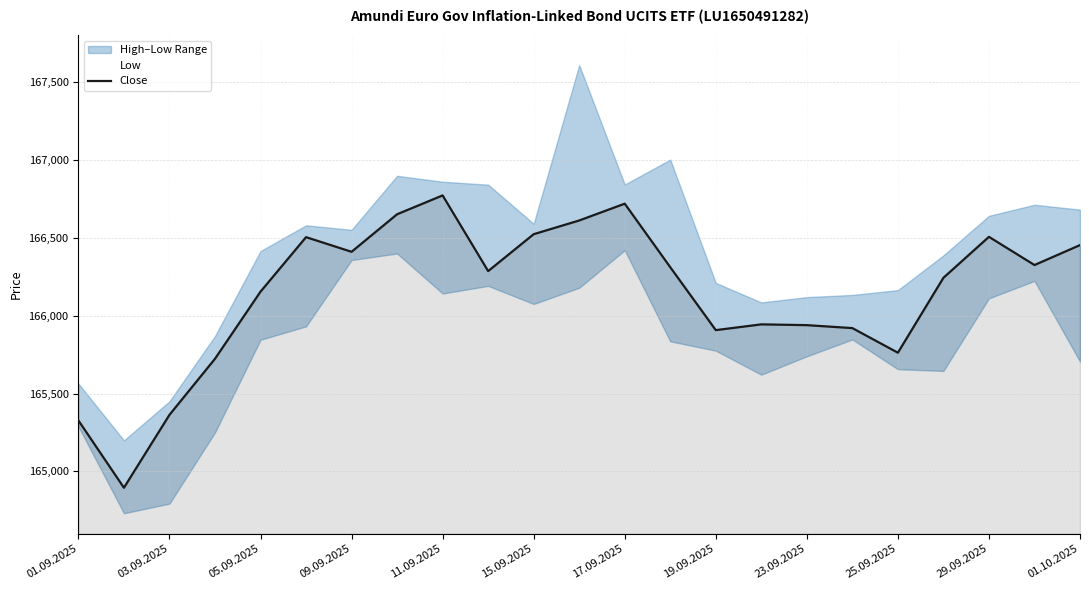

The value of Close at 09.09.2025 is 95841. True or false?

False